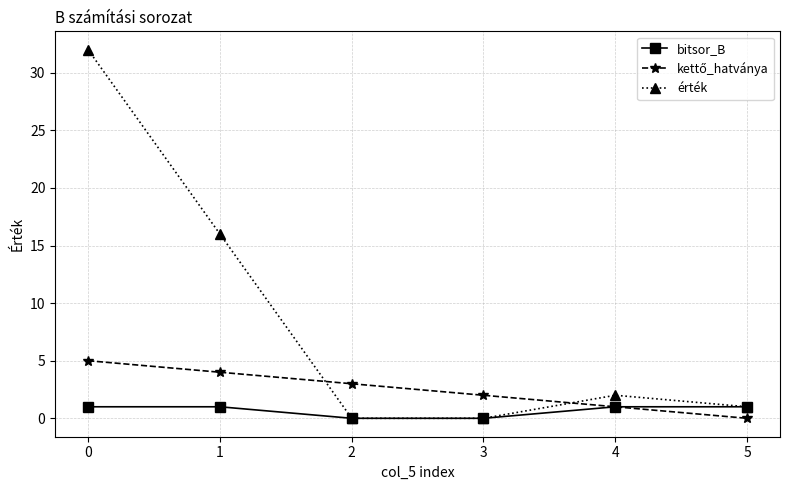

What is the total value across all series at 1?

21